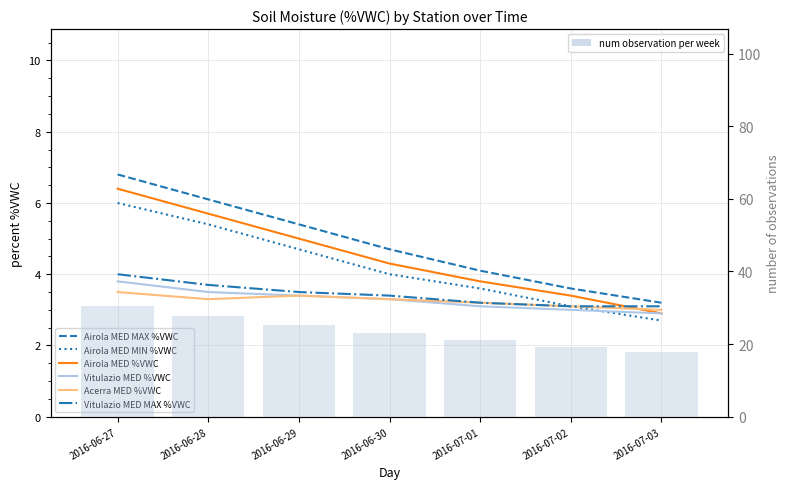

How many series are shown in this chart?

6